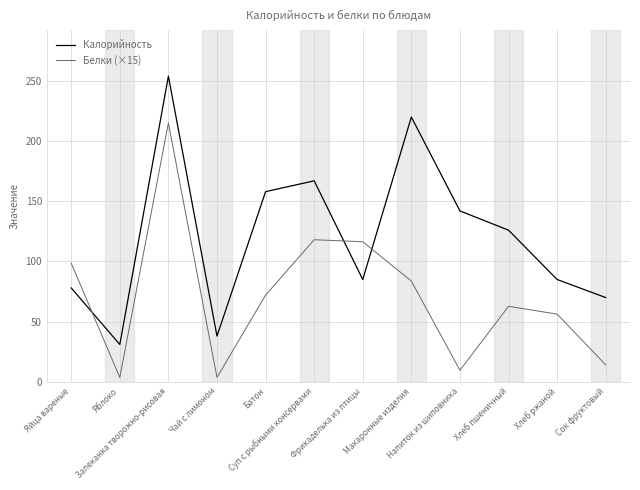

How many interior local valleys does the Белки (×15) series have?

3